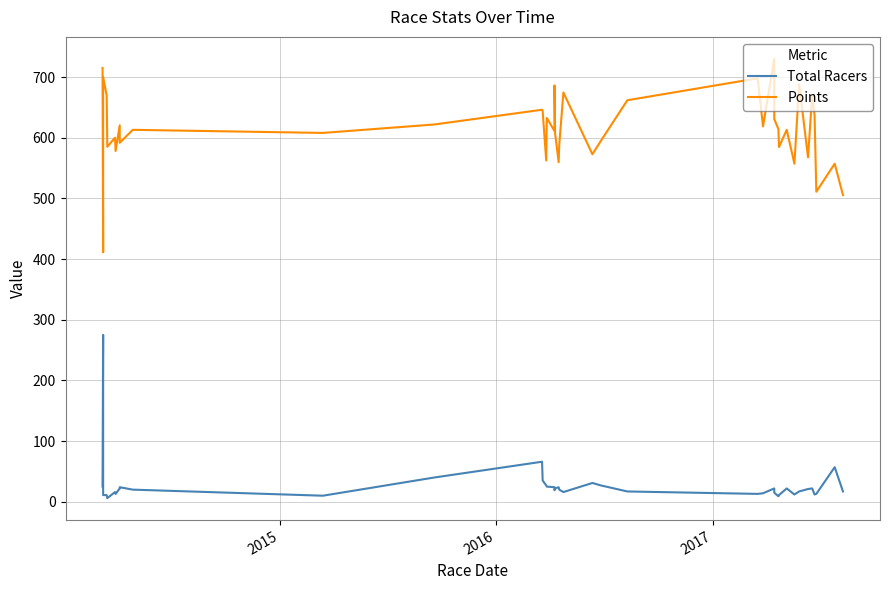

What are all the series names shown in the legend?

Total Racers, Points